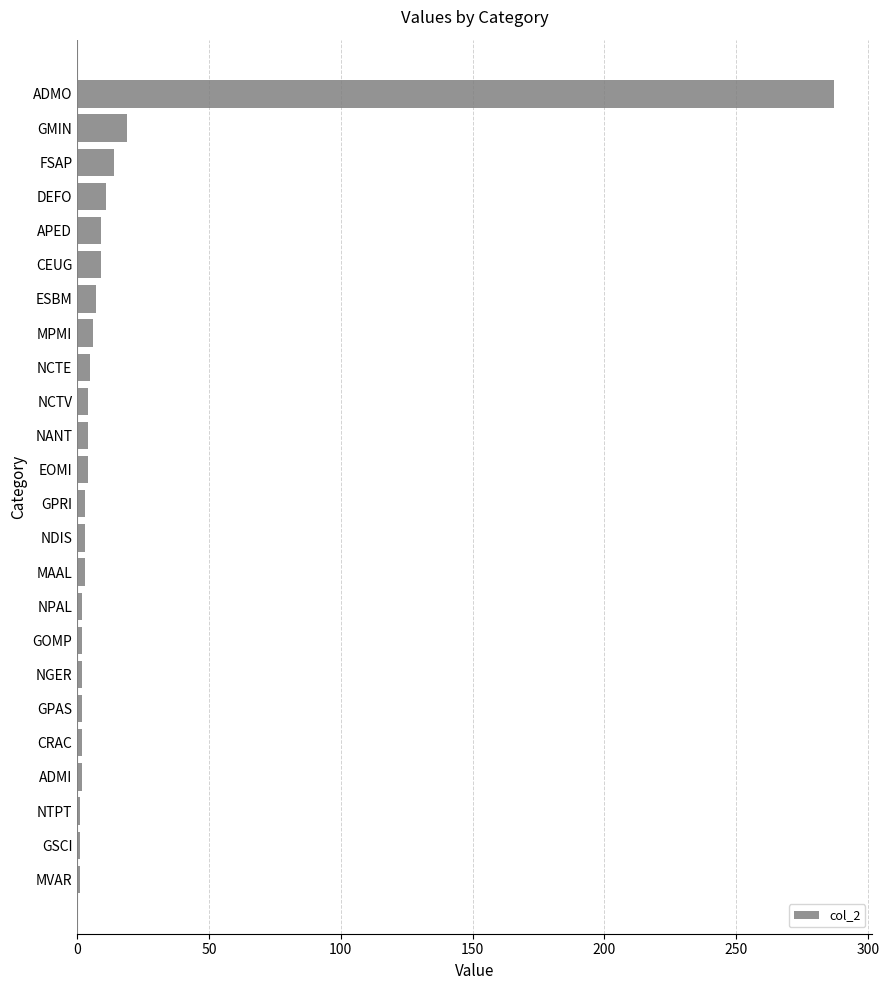

Where is the data nearest to the value 144?

GMIN